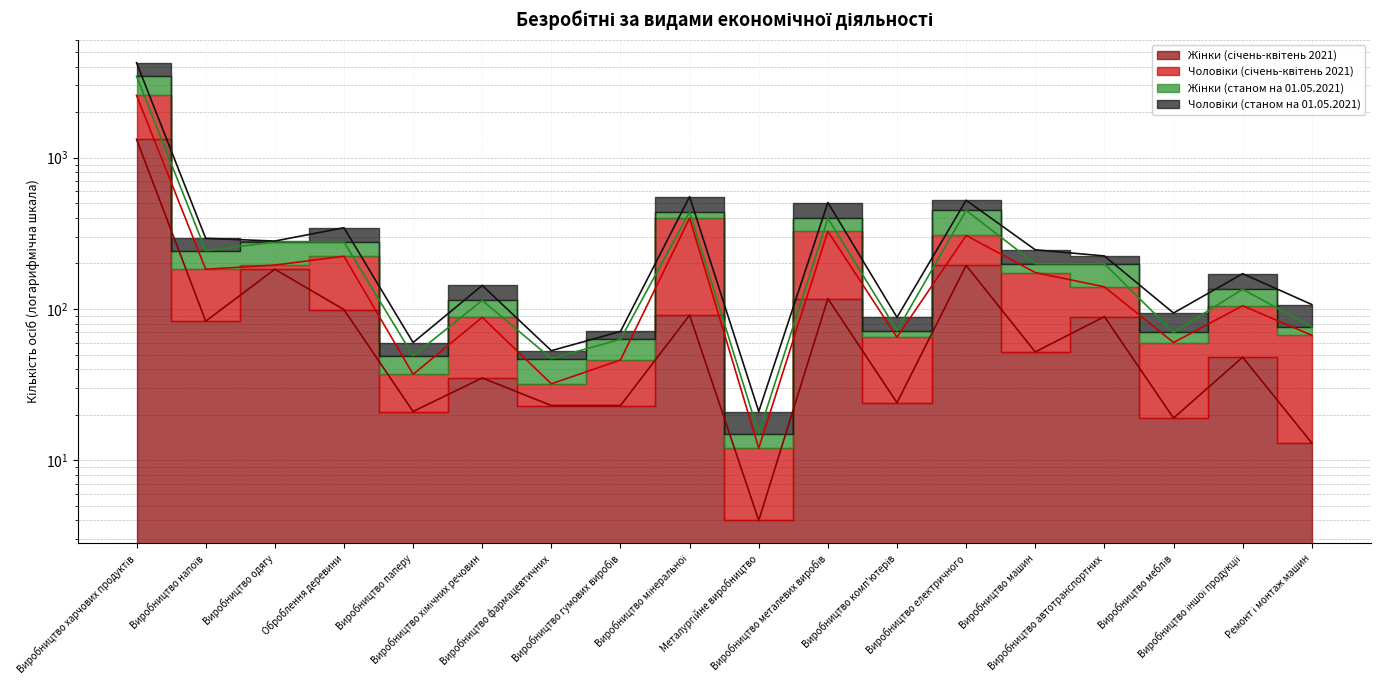

At which category does Жінки (станом на 01.05.2021) reach its first local valley?

Виробництво напоїв